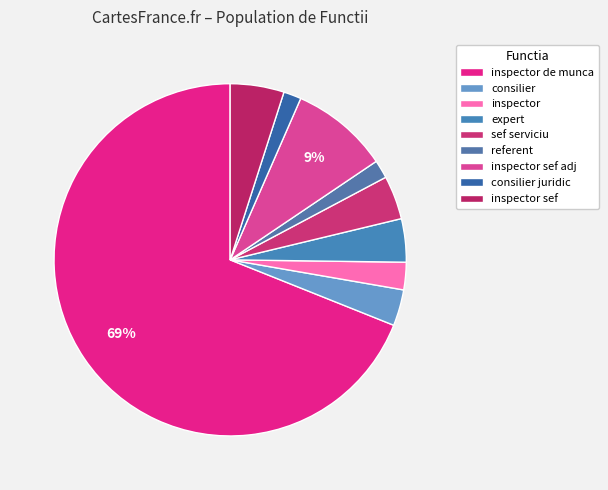

Which category has the biggest portion of the pie?

inspector de munca